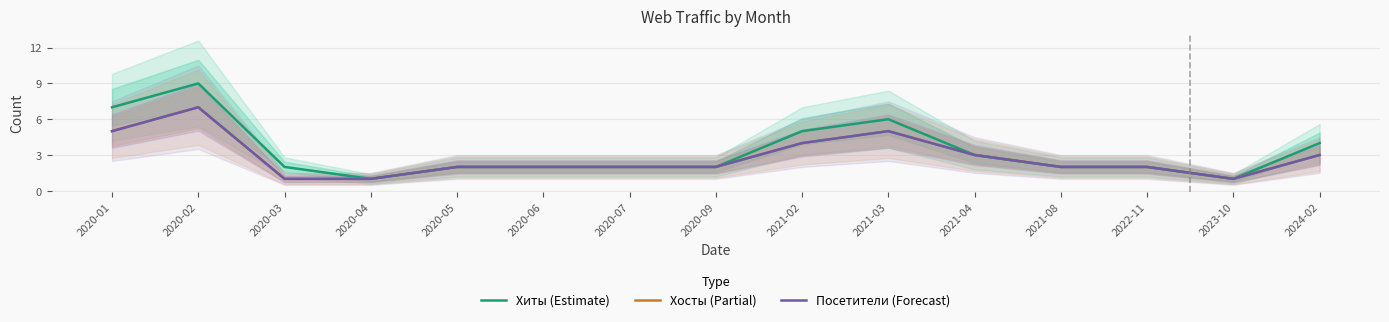

True or false: Хиты (Estimate) and Хосты (Partial) cross at least once.

False